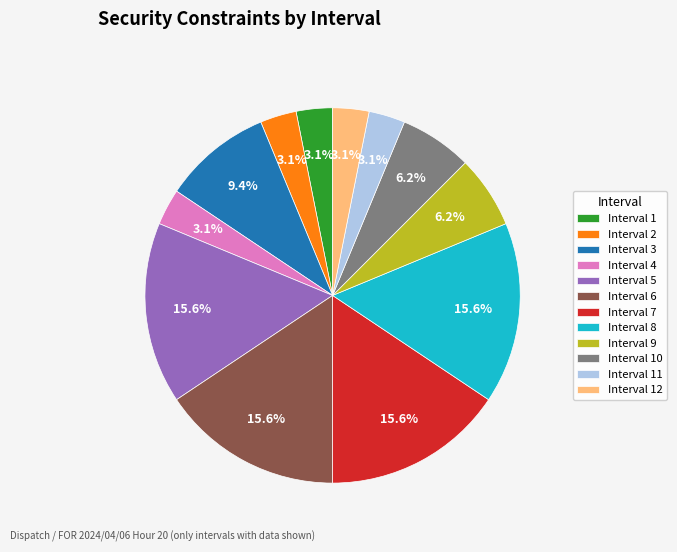

Approximately how many times larger is the value at Interval 2 compared to Interval 10?

0.5